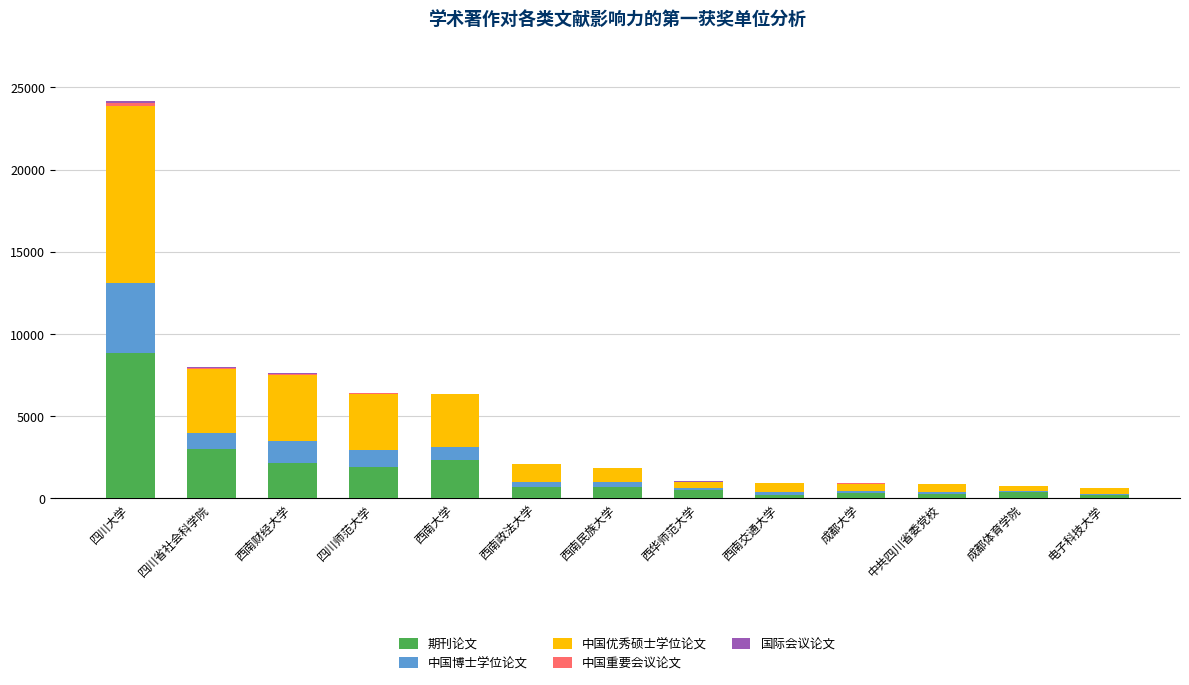

Which category has the highest value in the 期刊论文 series?

四川大学